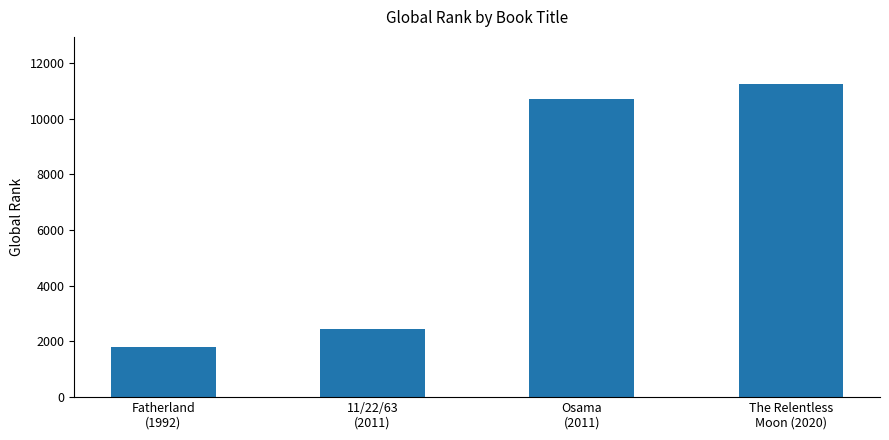

List the labels in order of value, smallest first.

Fatherland
(1992), 11/22/63
(2011), Osama
(2011), The Relentless
Moon (2020)